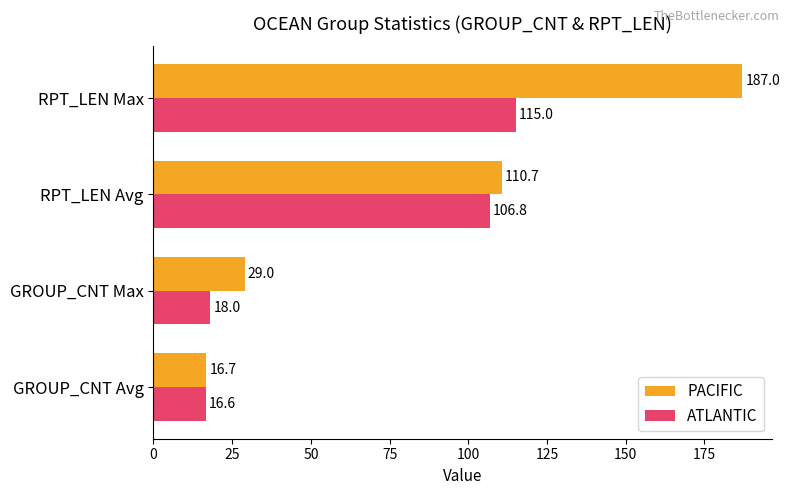

Which series has the largest total across all categories?

PACIFIC